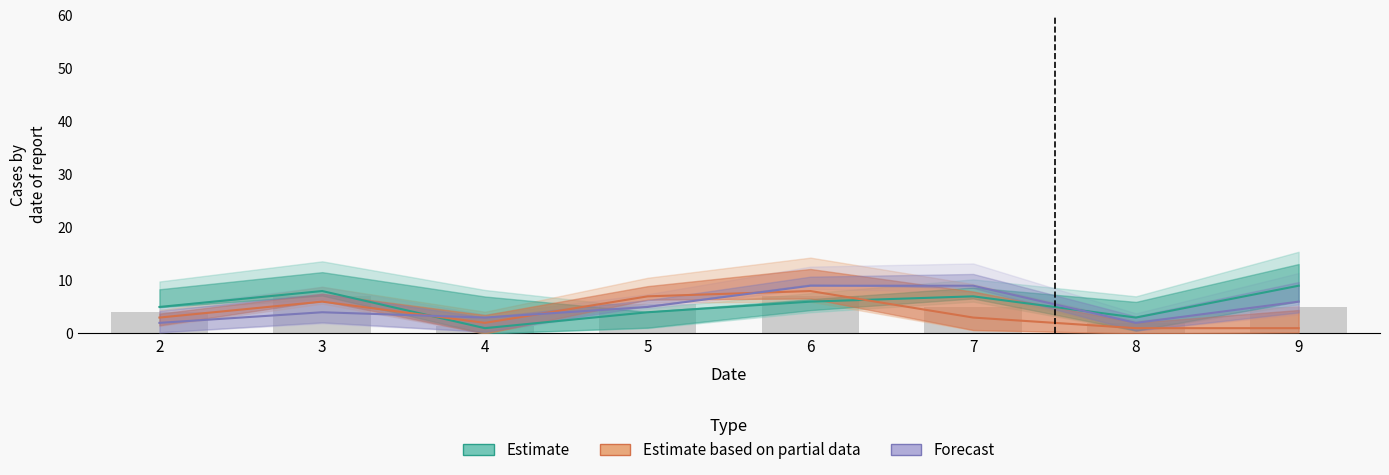

Which series has the largest total across all categories?

Estimate